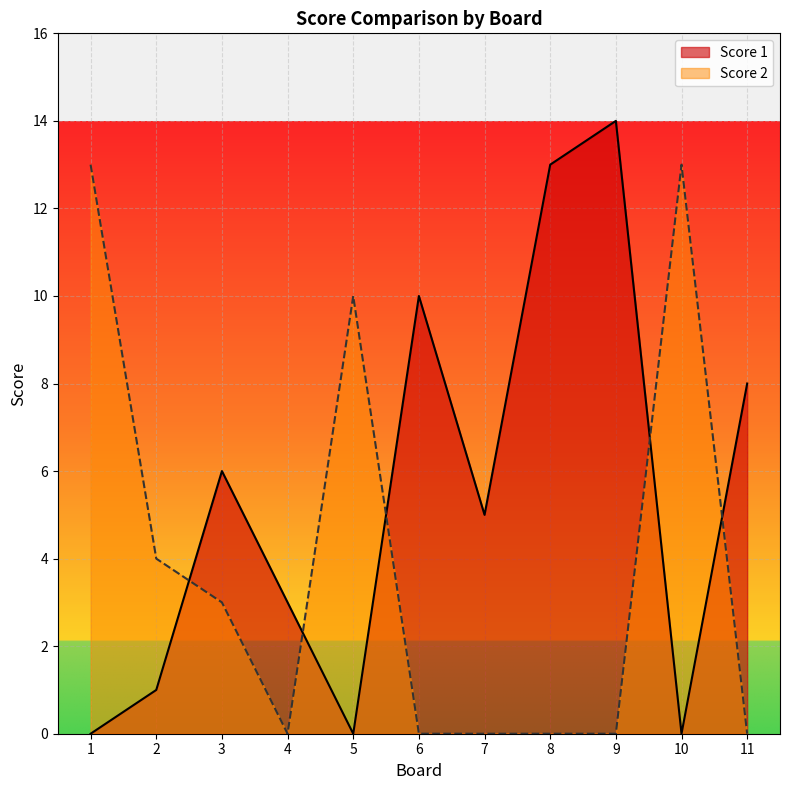

What is the sum of all Score 1 values?

60